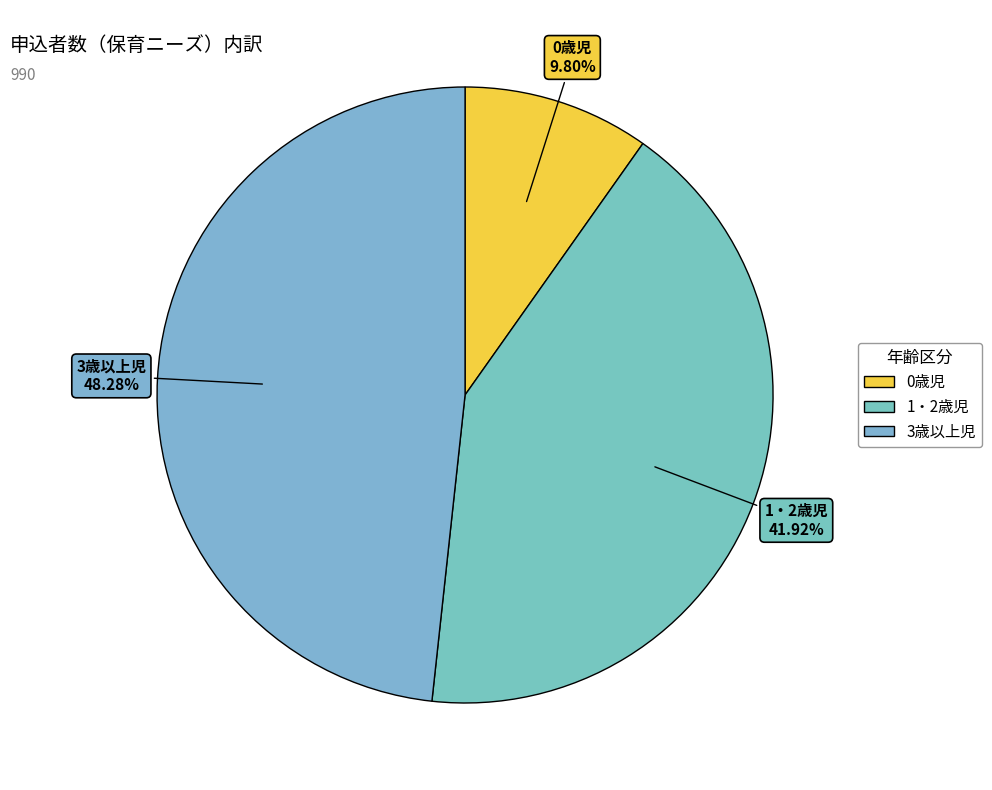

Which category has the smallest portion of the pie?

0歳児